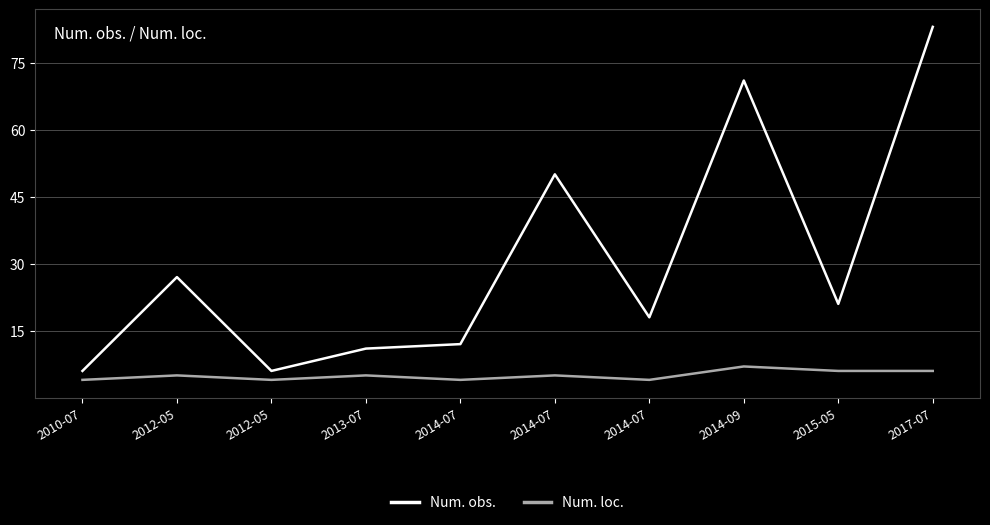

How many lines are shown in the chart?

2